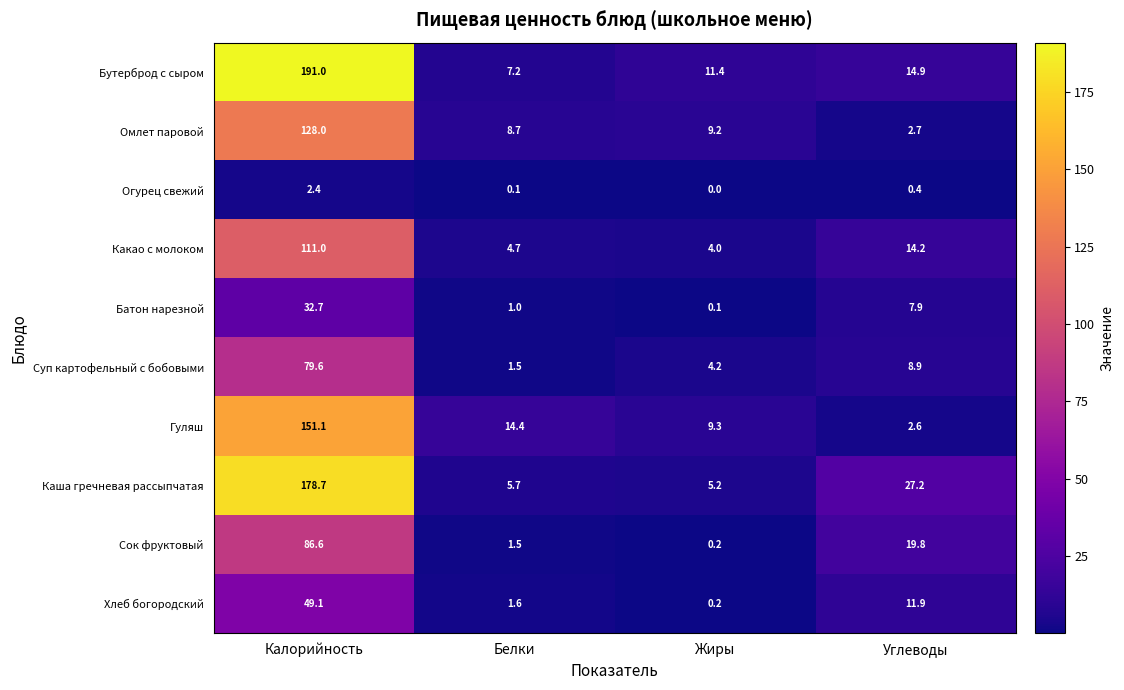

What is the difference between the highest and lowest values at Жиры?

11.4